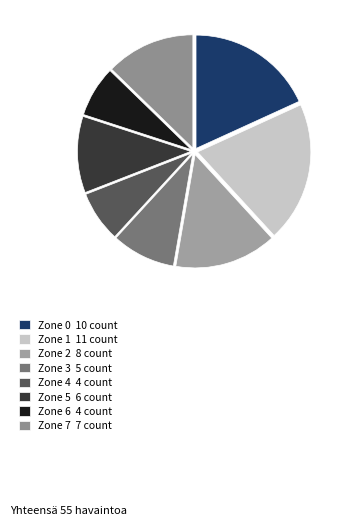

How many slices are in this pie chart?

8